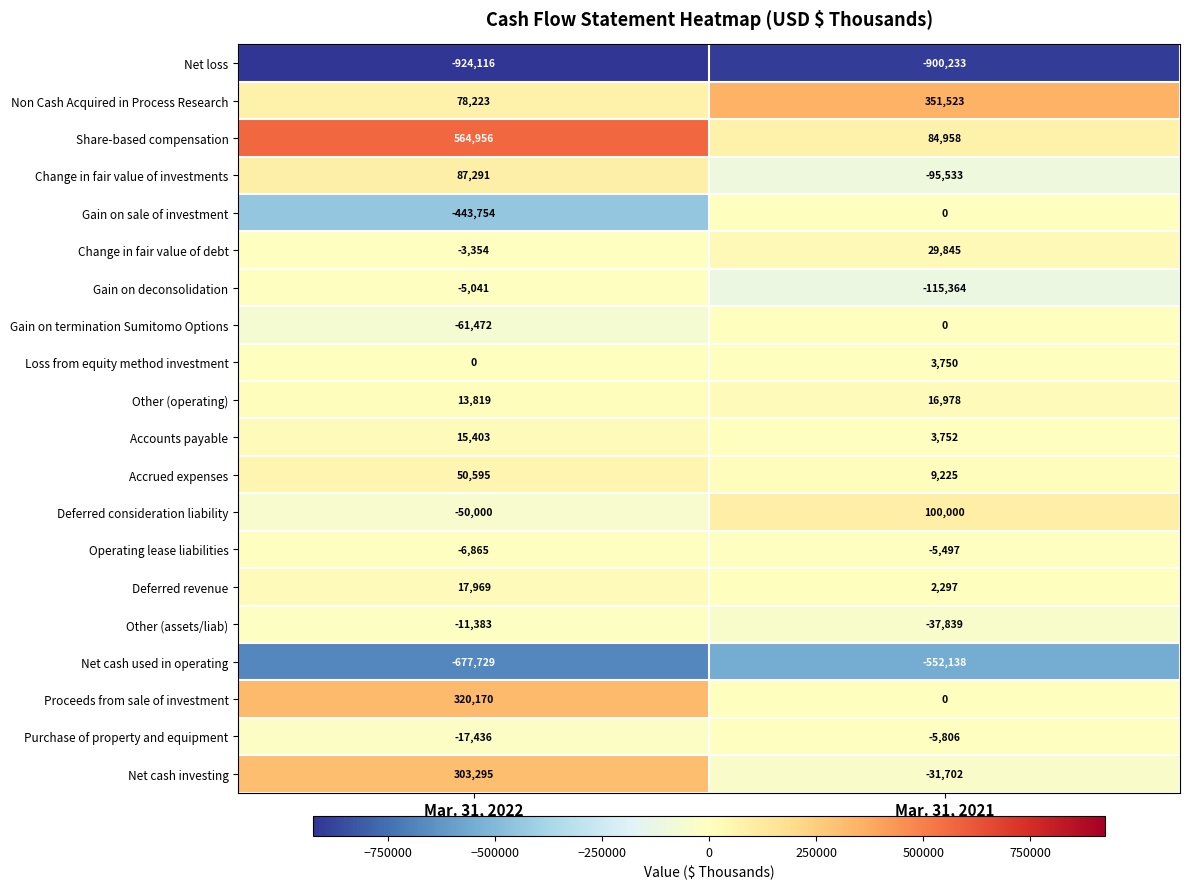

What is the total value across all series at Mar. 31, 2022?

-749429